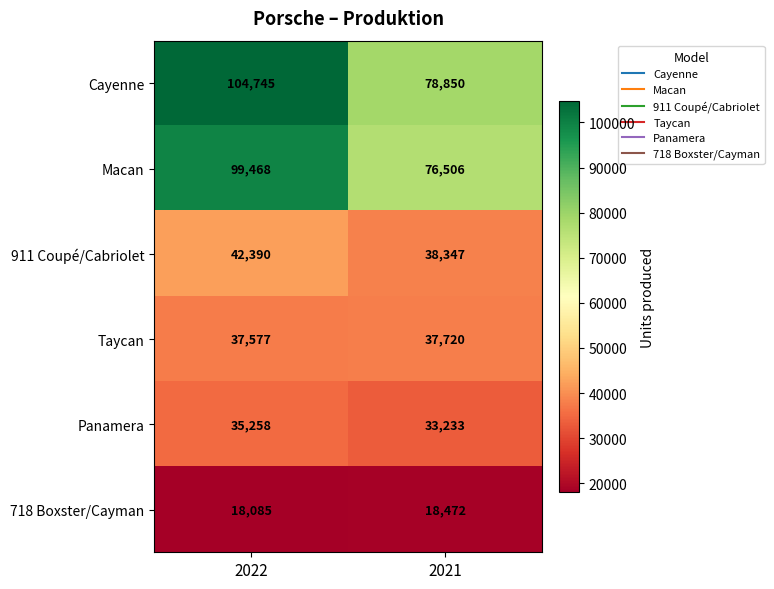

What is the difference between the maximum and minimum values in the 718 Boxster/Cayman series?

387